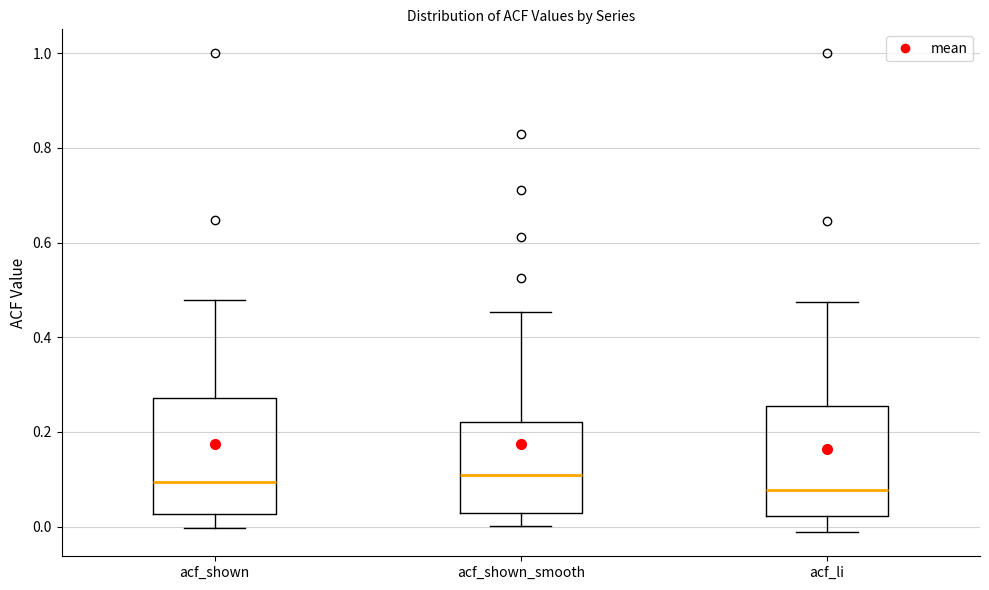

Reading left to right, read every box against the y-axis: the position of its median line, the range the box covers, and the ends of its whiskers. The values are not printed on the chart, so give them approximately, as read against the axis.

acf_shown: median 0.10, box 0.02 to 0.28, whiskers 0.00 to 0.48
acf_shown_smooth: median 0.10, box 0.02 to 0.22, whiskers 0.00 to 0.46
acf_li: median 0.08, box 0.02 to 0.26, whiskers -0.02 to 0.48